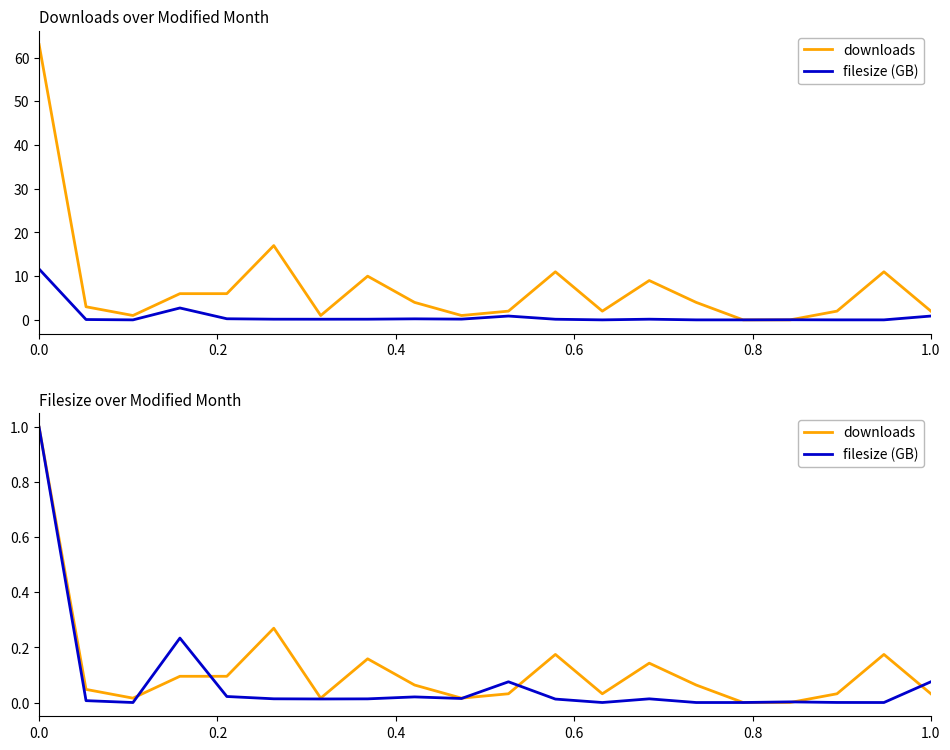

What are all the series names shown in the legend?

downloads, filesize (GB)